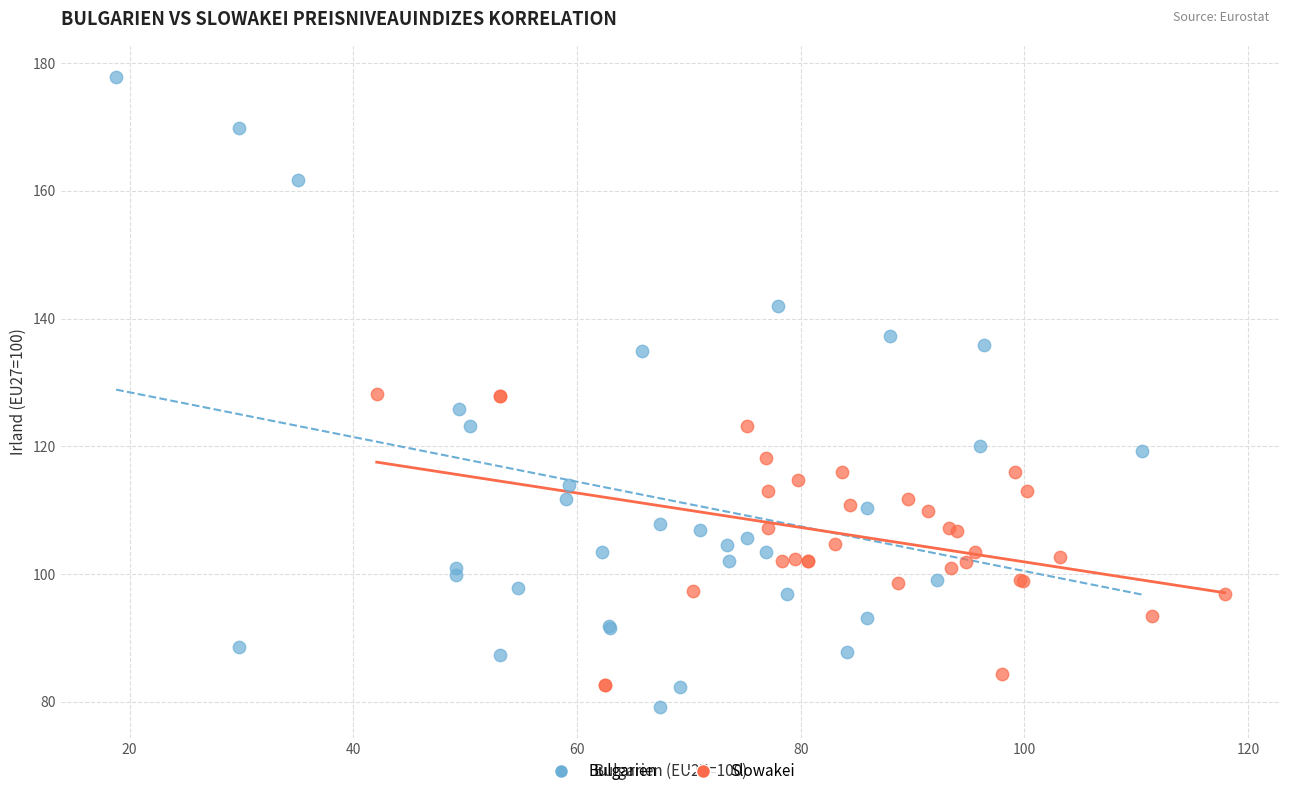

Which series has the widest spread of Y values?

Bulgarien